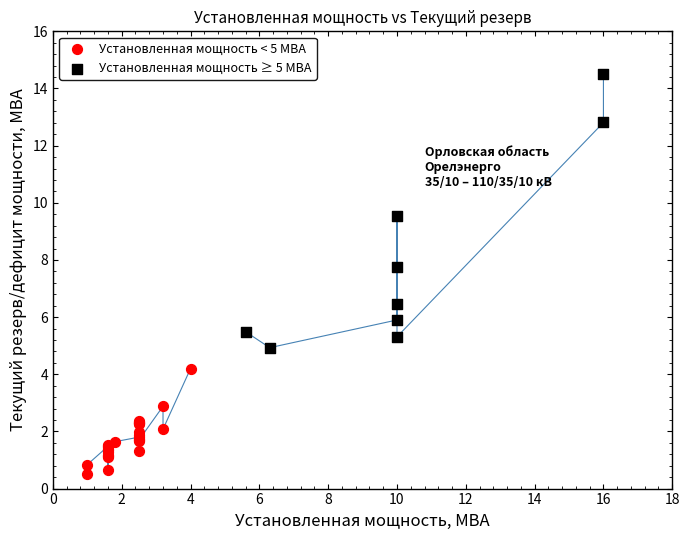

Which series has the largest Y range (max minus min)?

Установленная мощность ≥ 5 МВА